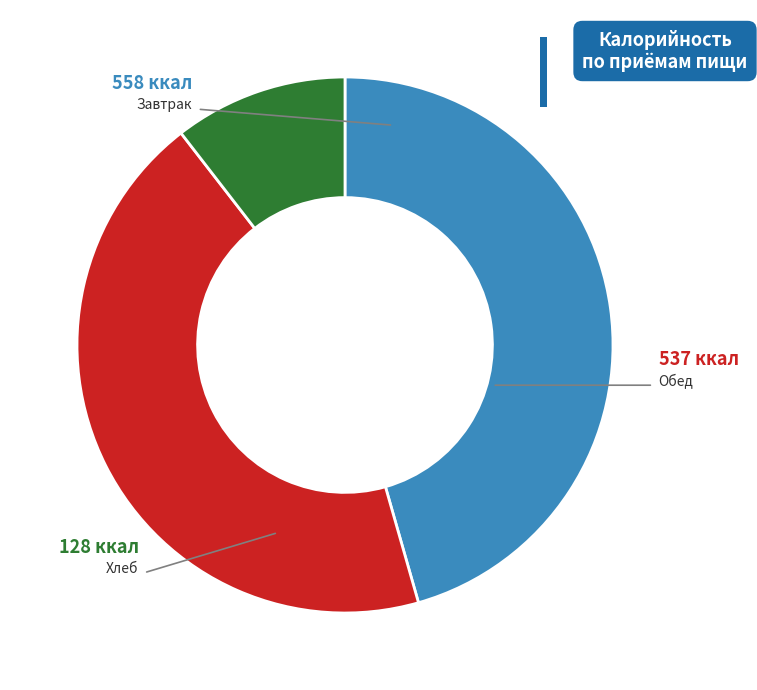

Does any single category account for the majority?

No